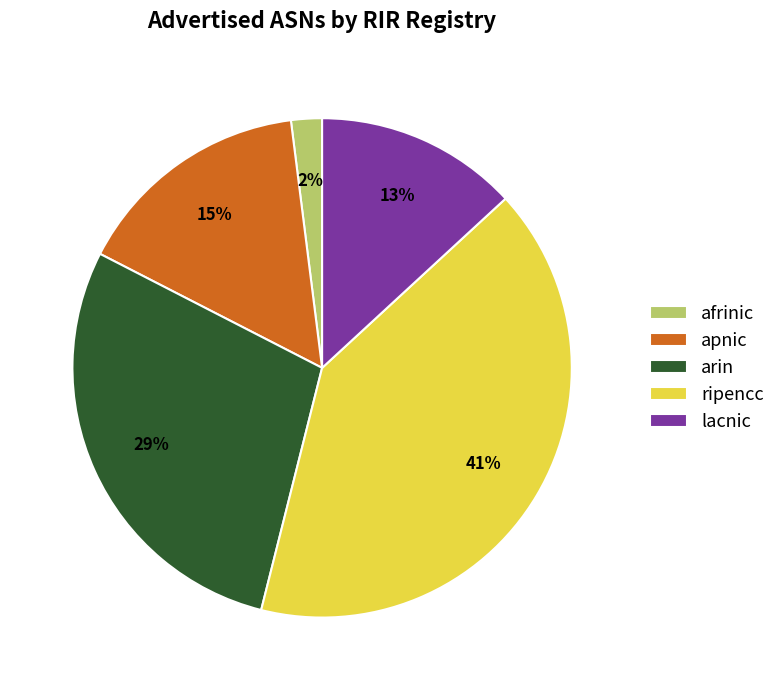

To the nearest percent, what percentage of the pie is lacnic?

13%